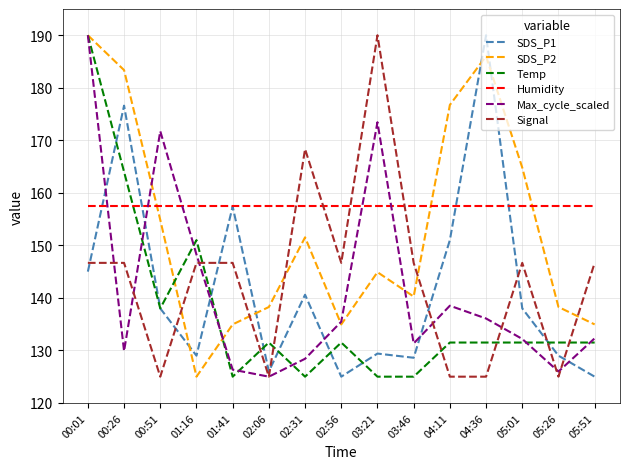

The value of Temp at 01:41 is 125.0. True or false?

True